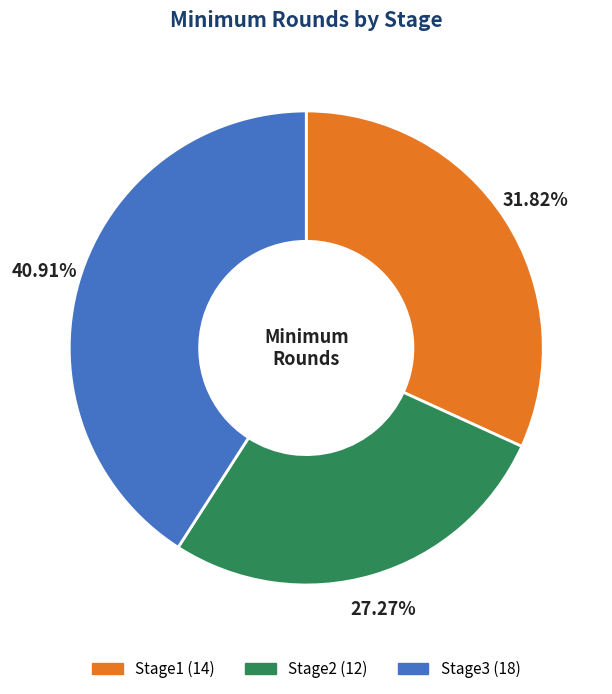

To the nearest percent, what is the difference between the Stage2 and Stage3 slice percentages?

14%